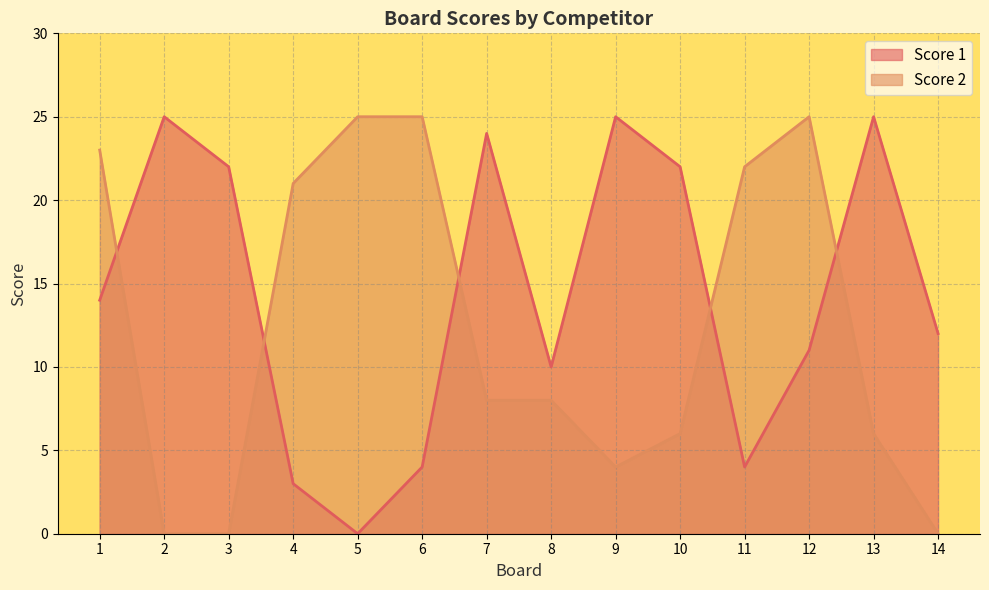

What is the difference between the second highest and second lowest values in the Score 2 series?

25